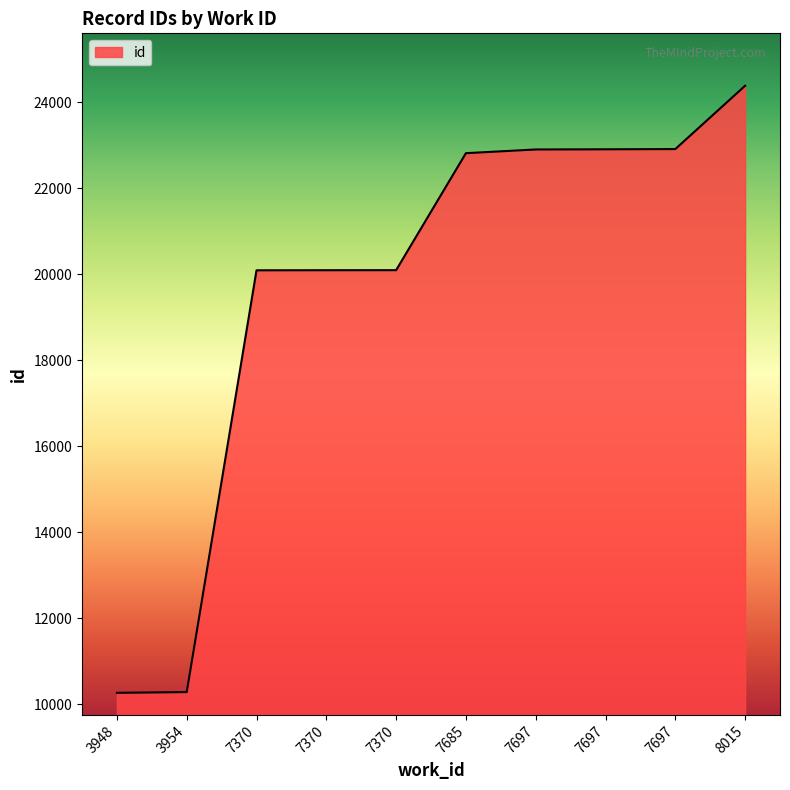

How many lines are shown in the chart?

1